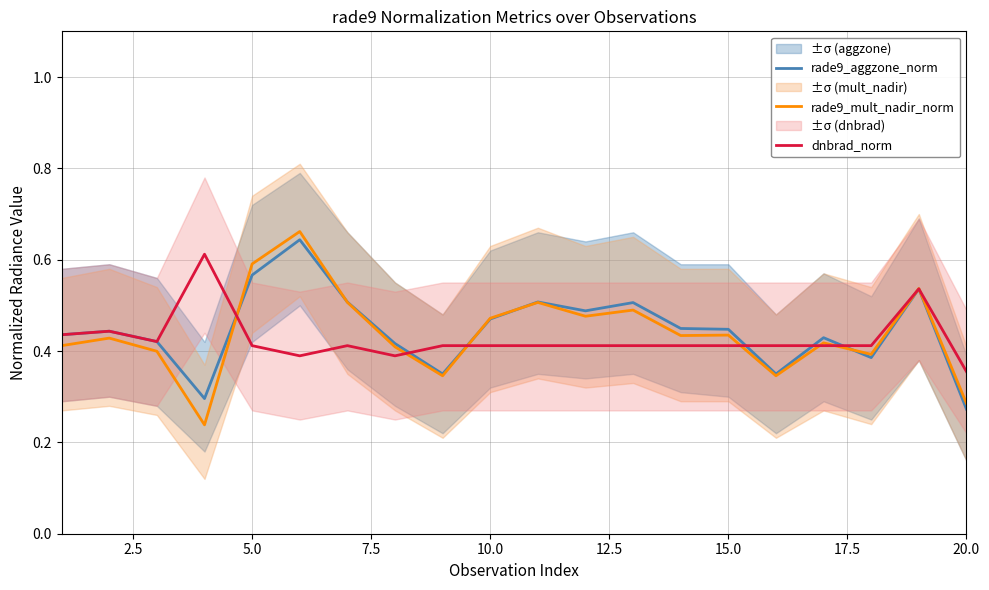

True or false: rade9_mult_nadir_norm has more than 1 points higher than both neighbors.

True